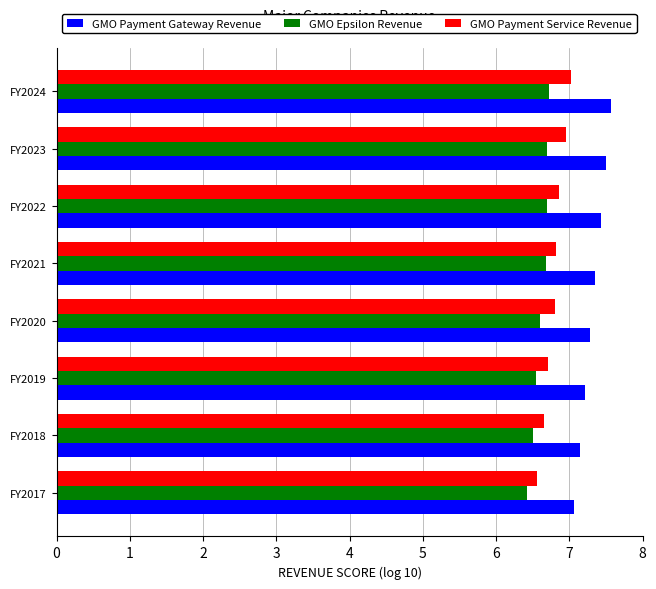

What is the sum of the GMO Payment Service Revenue values at FY2020 and FY2023?

13.8